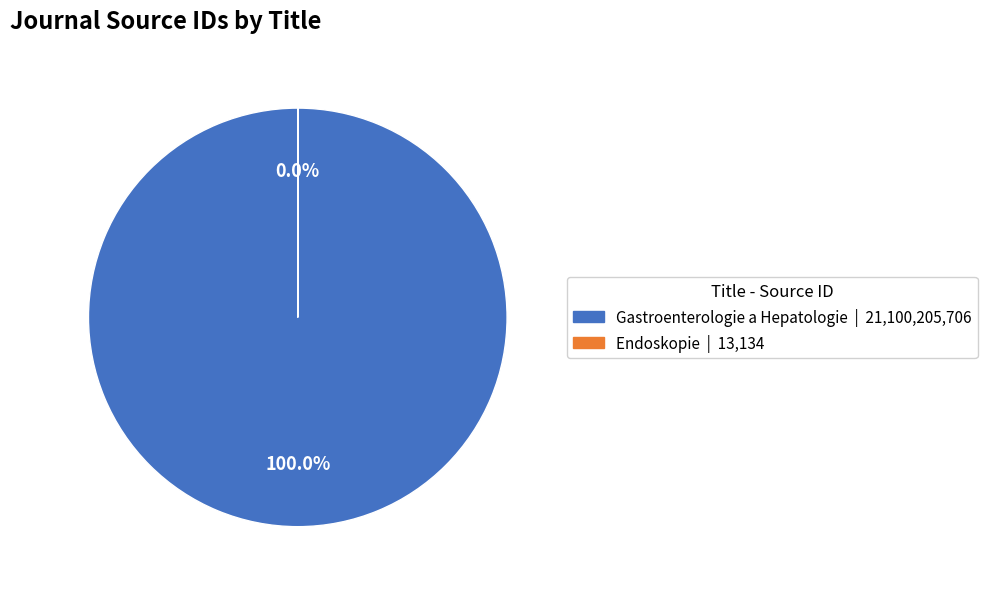

To the nearest percent, what is the difference between the Endoskopie and Gastroenterologie a Hepatologie slice percentages?

100%